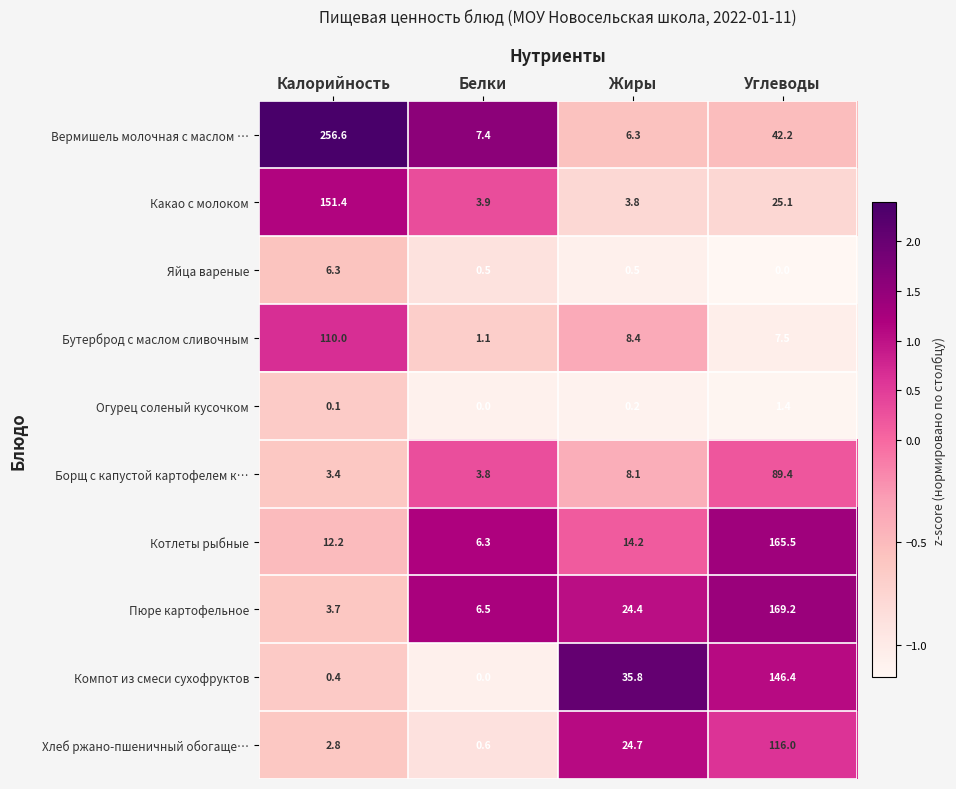

What is the minimum value for Вермишель молочная с маслом …?

6.3